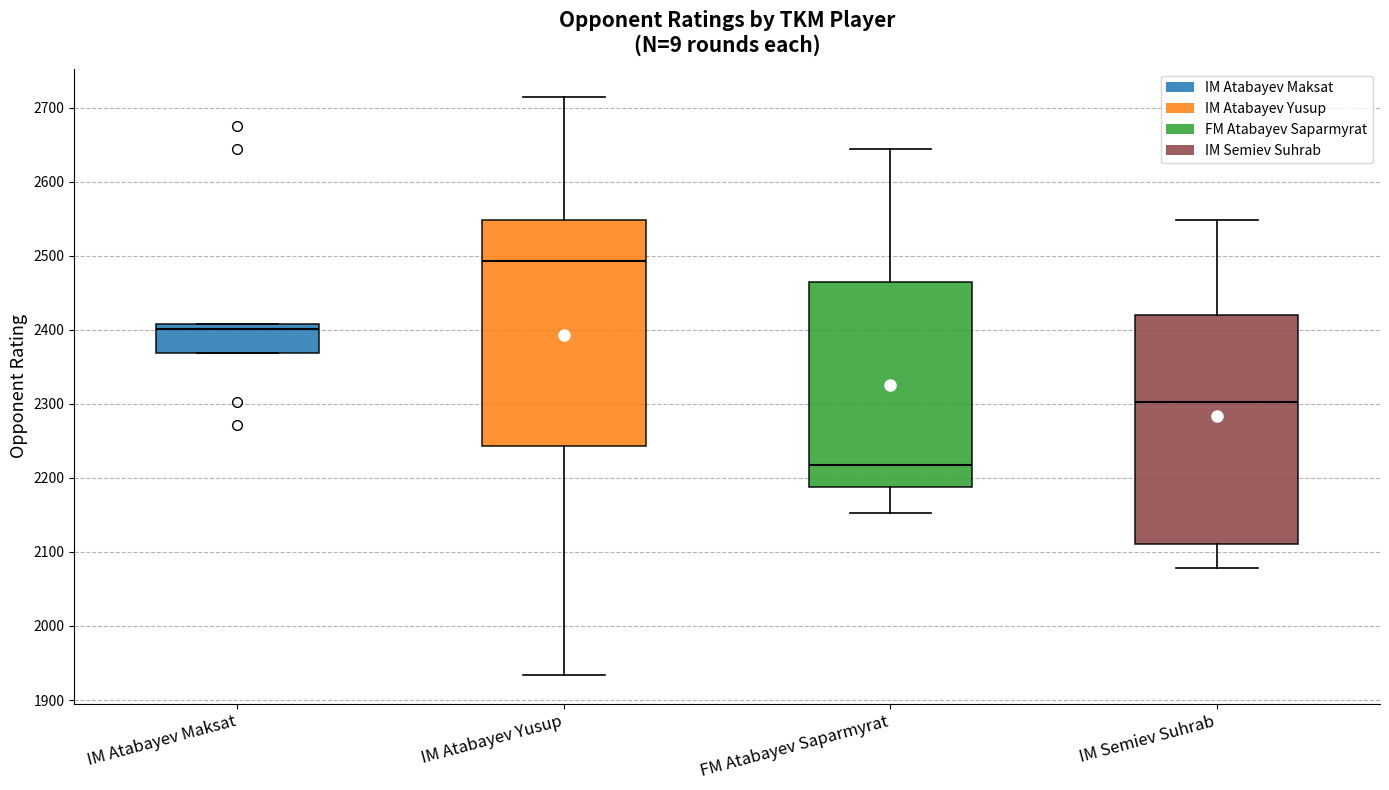

Where is the upper edge of the box for FM Atabayev Saparmyrat on the y-axis? The values are not printed on the chart, so give them approximately, as read against the axis.

2470